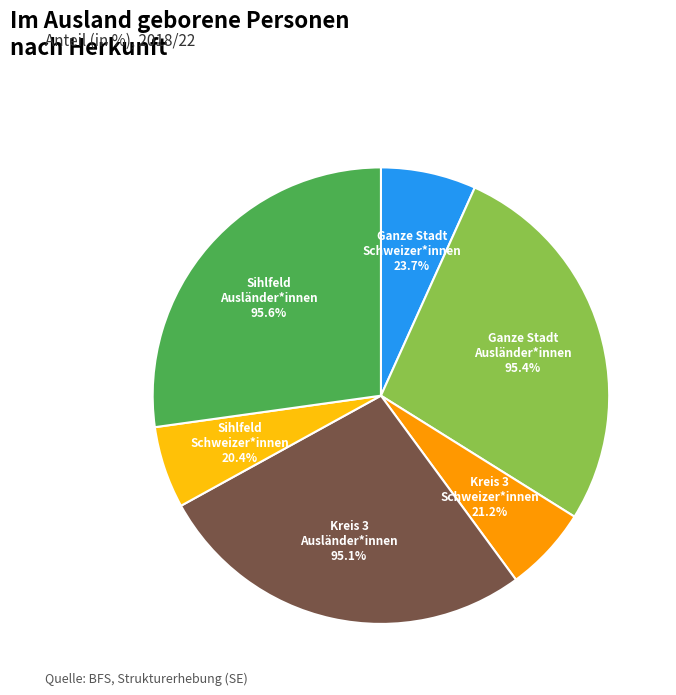

What percentage is NOT represented by Sihlfeld
Ausländer*innen?

72.8%